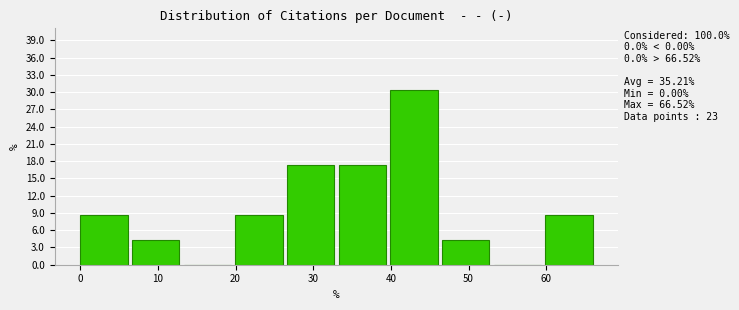

Which range on the x-axis has the tallest bar?

40 to 47